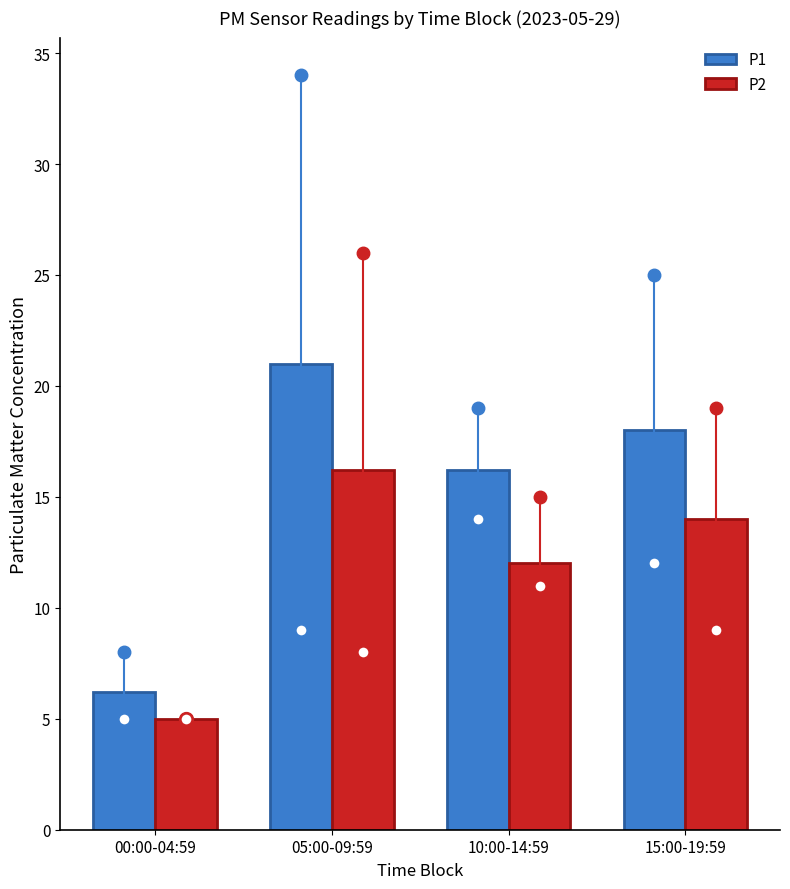

True or false: P1 has a value of 18.0 at 15:00-19:59.

True